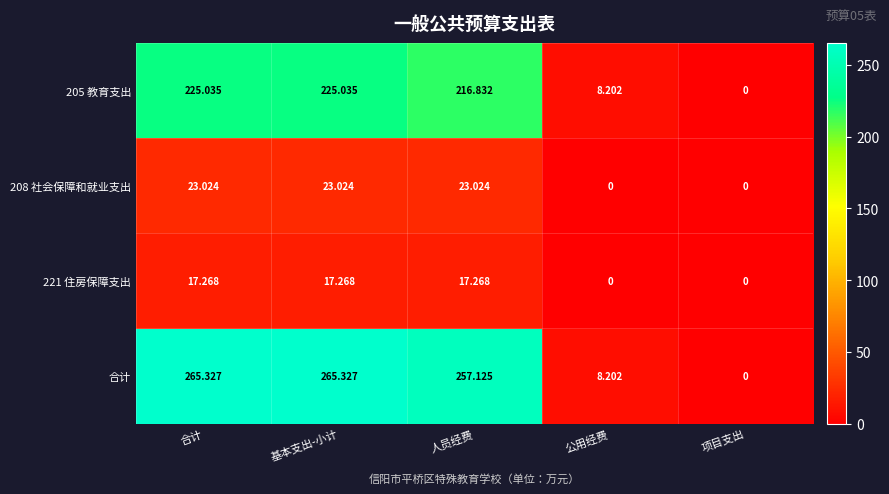

Is the value of 221 住房保障支出 at 合计 greater than the value of 205 教育支出 at 公用经费?

Yes